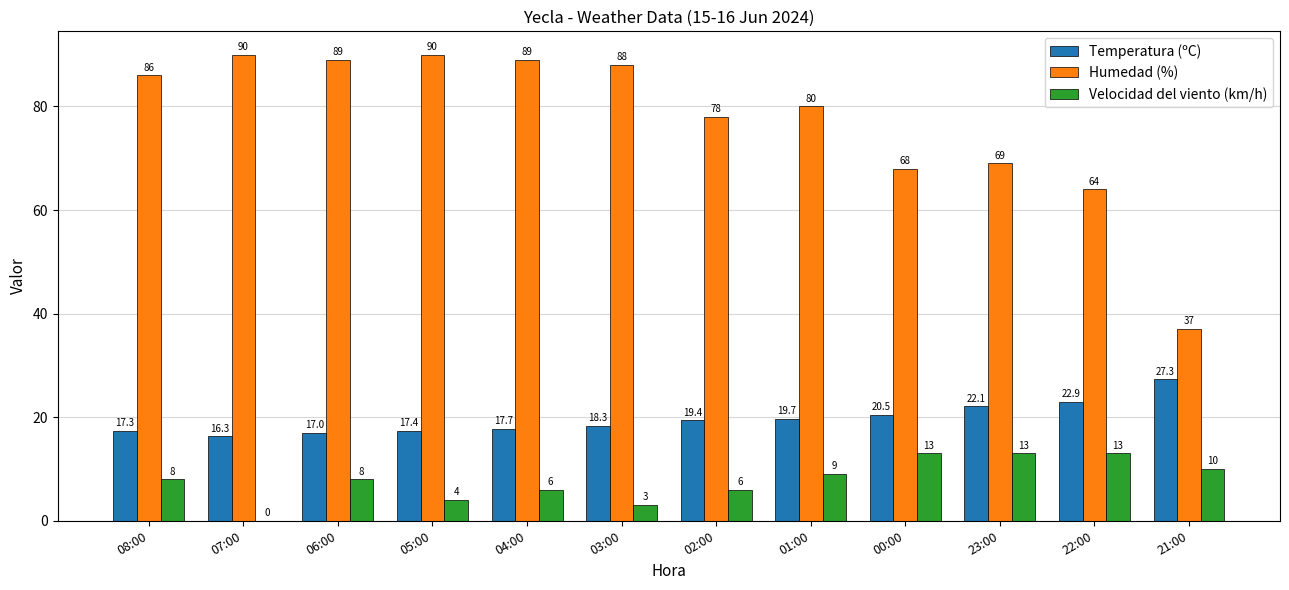

Which series has the largest total across all categories?

Humedad (%)